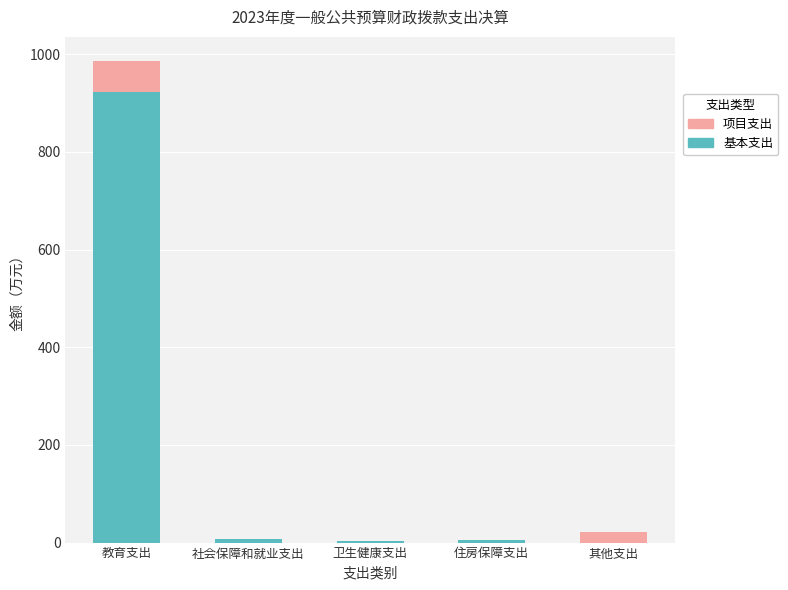

At which category is the sum across all series the highest?

教育支出